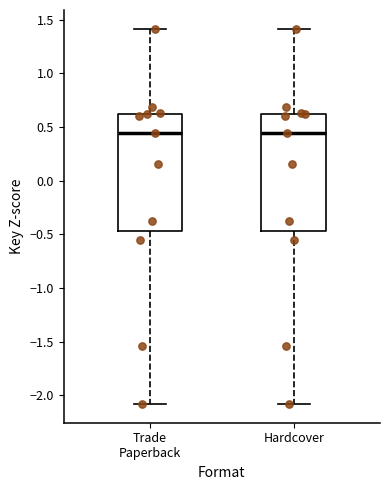

Reading left to right, transcribe this box plot: for each box, give where its median line is, the range the box spans, and where its two whiskers end, as read against the y-axis. The values are not printed on the chart, so give them approximately, as read against the axis.

Trade Paperback: median 0.45, box -0.45 to 0.65, whiskers -2.10 to 1.40
Hardcover: median 0.45, box -0.45 to 0.65, whiskers -2.10 to 1.40